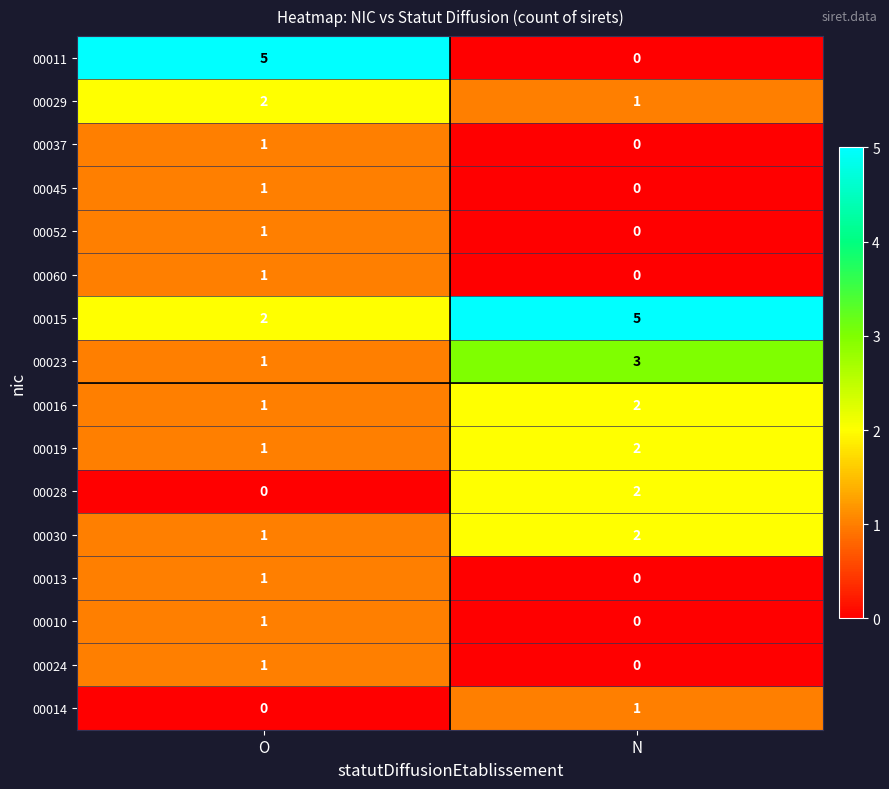

What is the sum of the 00023 values at O and N?

4